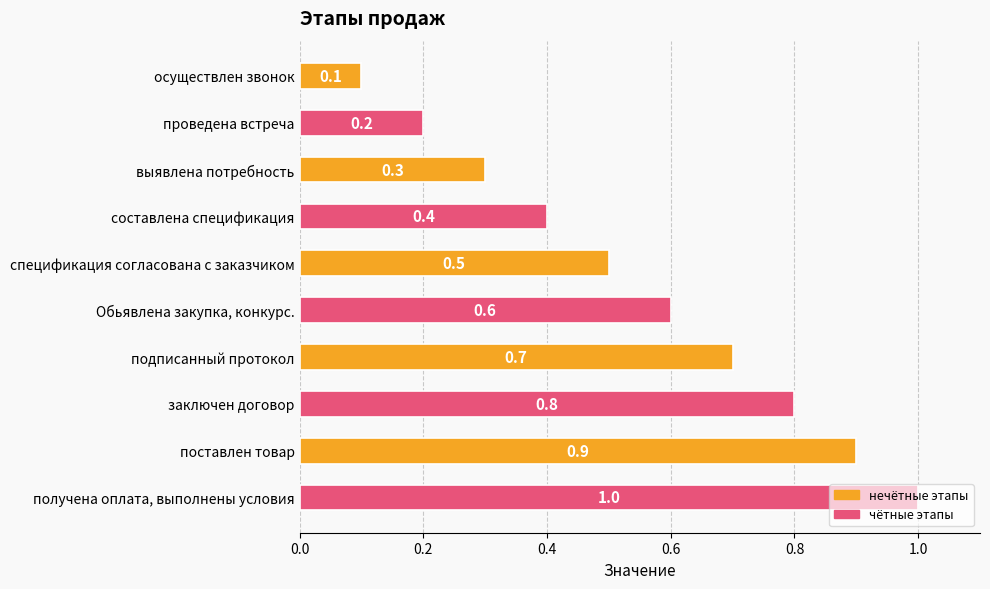

The value at заключен договор is 0.8. True or false?

True